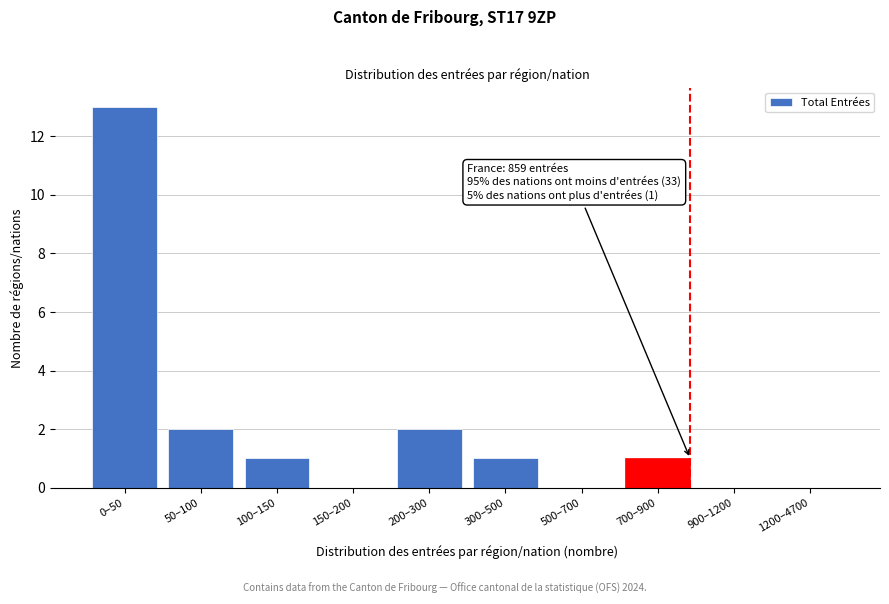

Reading left to right, what are all the values shown in this chart?

0–50=13	50–100=2	100–150=1	150–200=0	200–300=2	300–500=1	500–700=0	700–900=1	900–1200=0	1200–4700=0